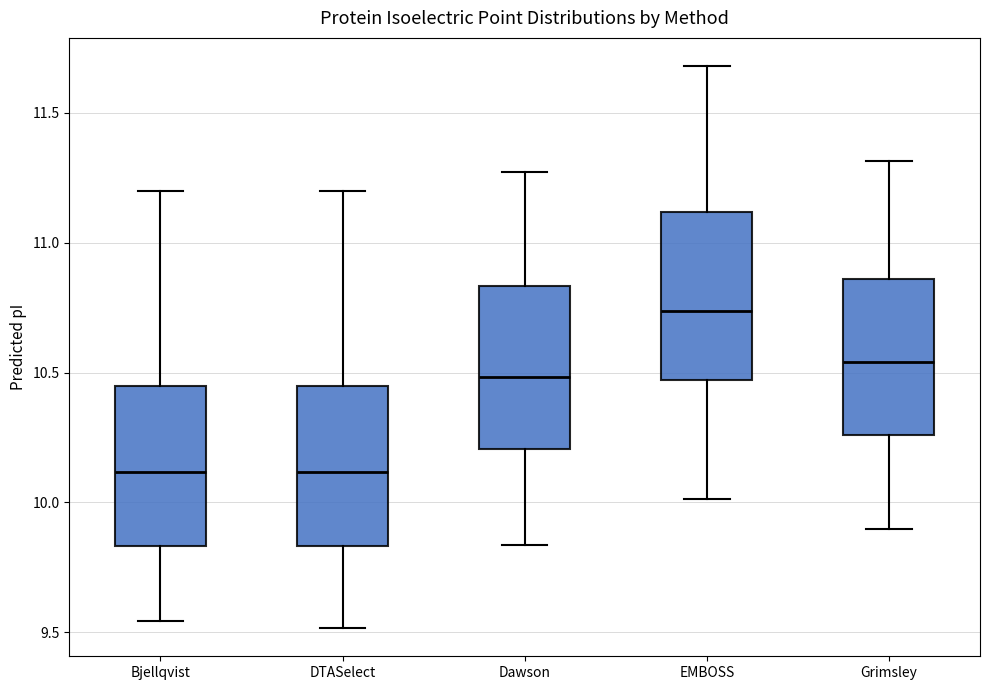

Where does the upper whisker of the box for Bjellqvist end on the y-axis? The values are not printed on the chart, so give them approximately, as read against the axis.

11.20